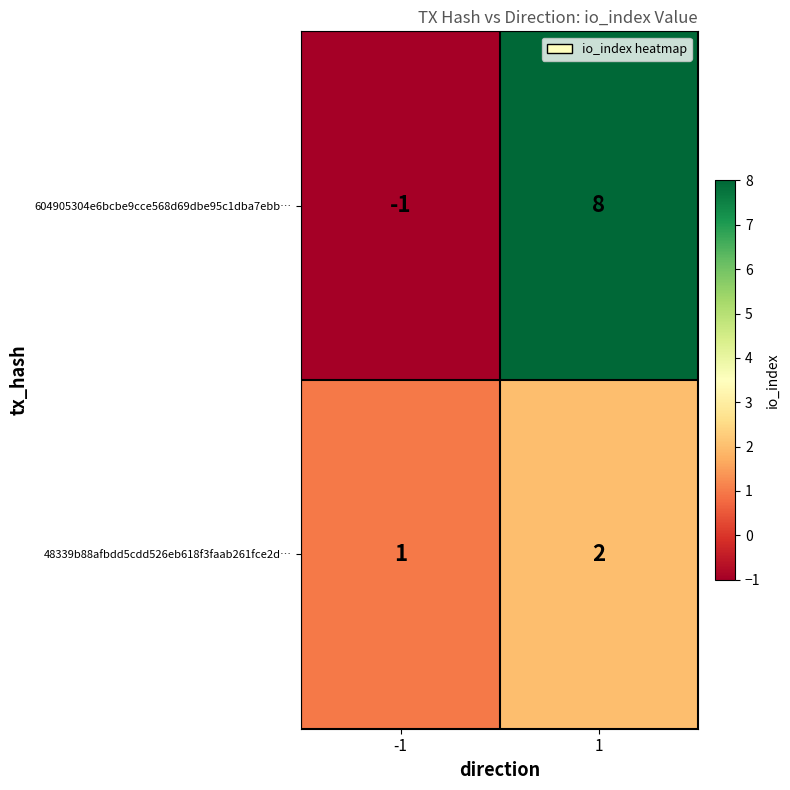

Which series has the largest total across all categories?

604905304e6bcbe9cce568d69dbe95c1dba7ebb…